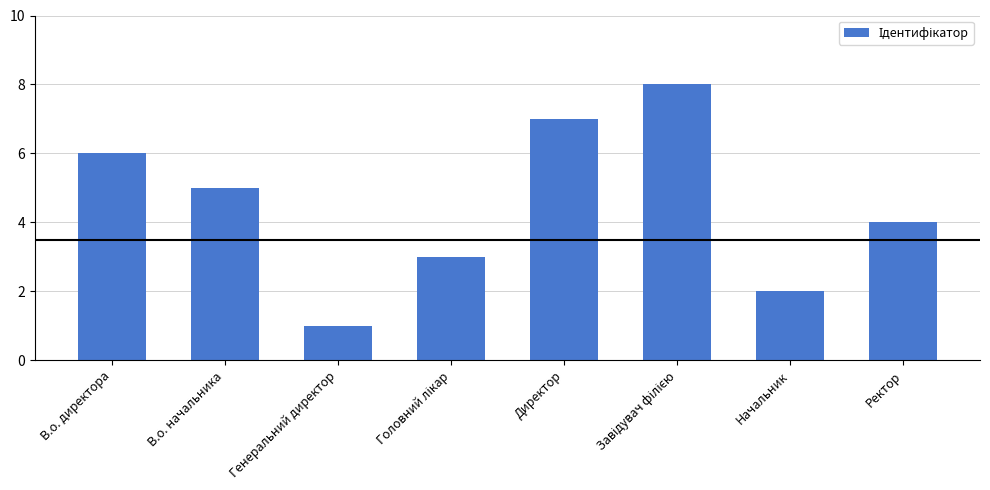

What is the label of the 7th bar from the left?

Начальник